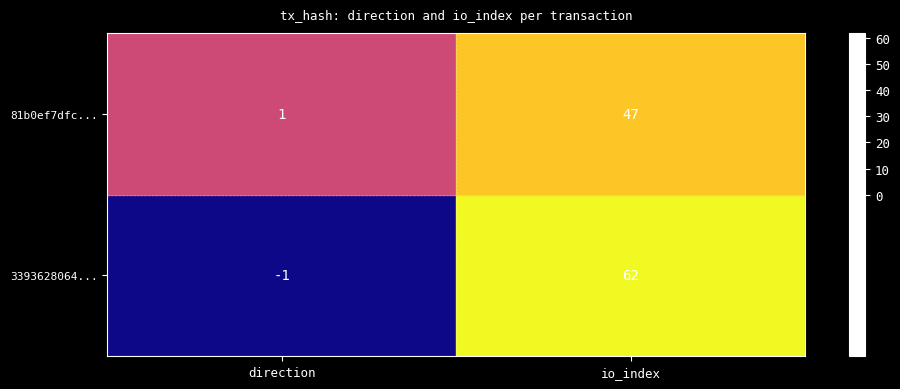

What is the difference between the highest and lowest values at direction?

2